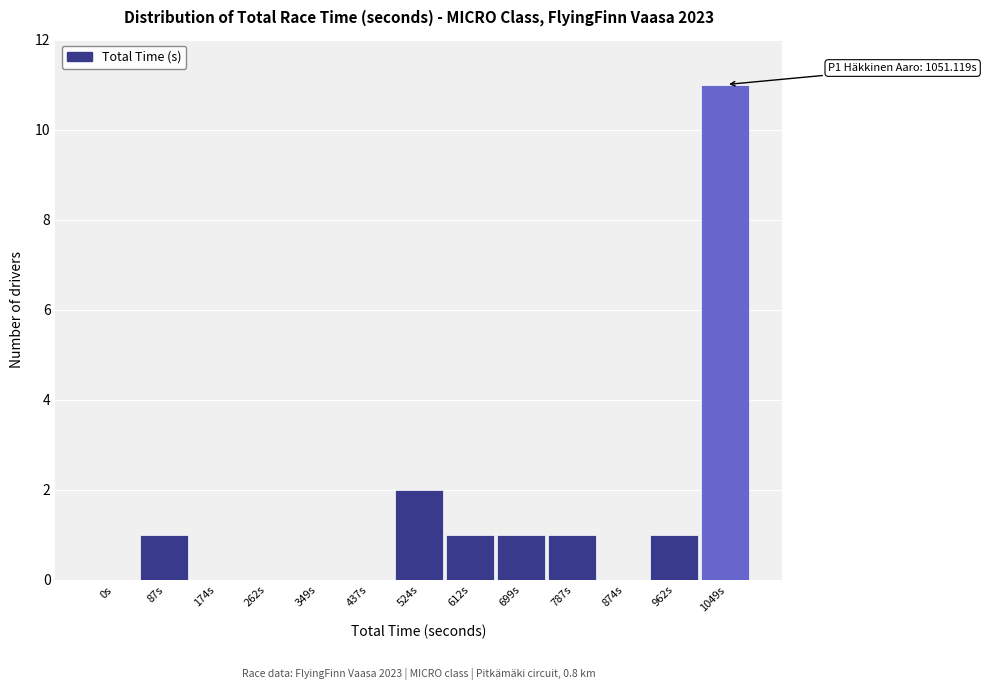

Reading right to left, list all the values displayed in this chart.

1049s=11	962s=1	874s=0	787s=1	699s=1	612s=1	524s=2	437s=0	349s=0	262s=0	174s=0	87s=1	0s=0